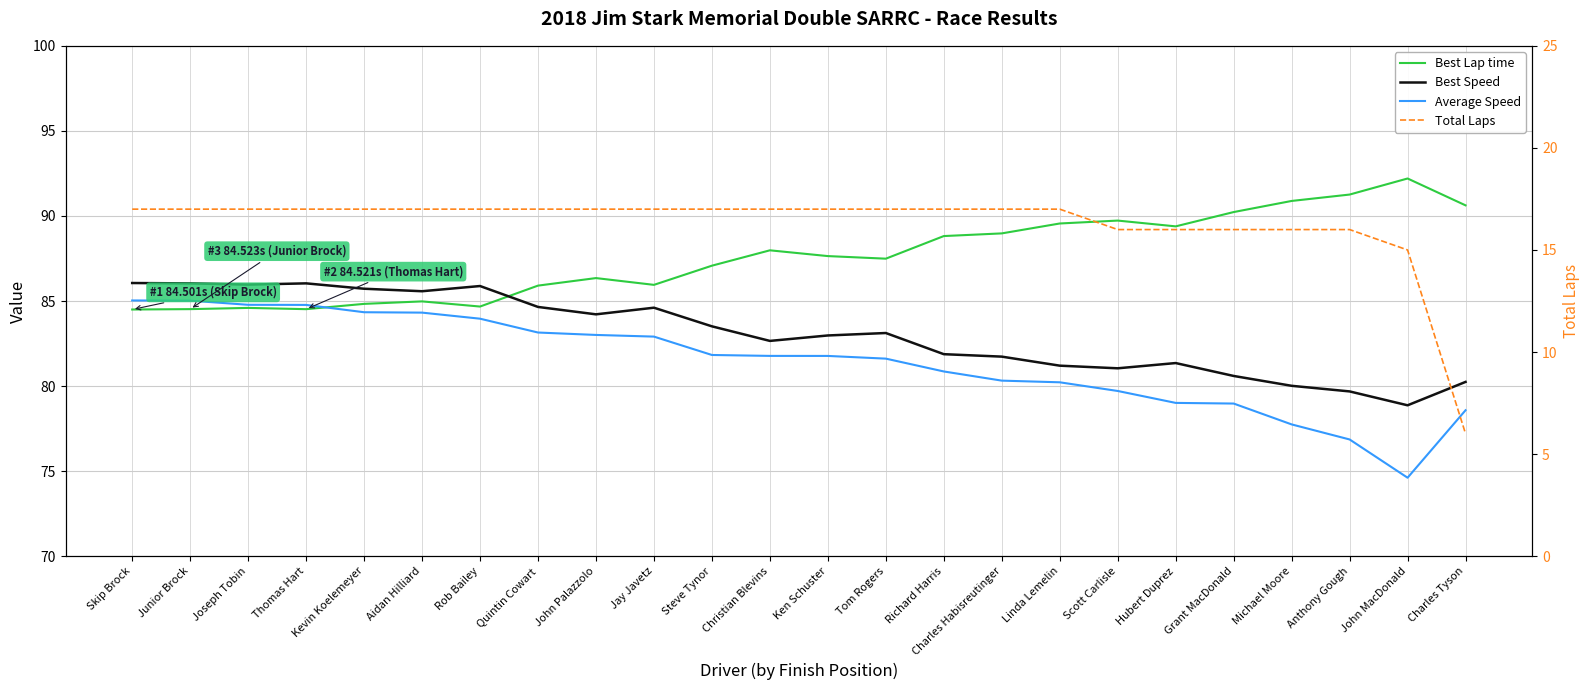

Is this an area chart (filled region under the line)?

No